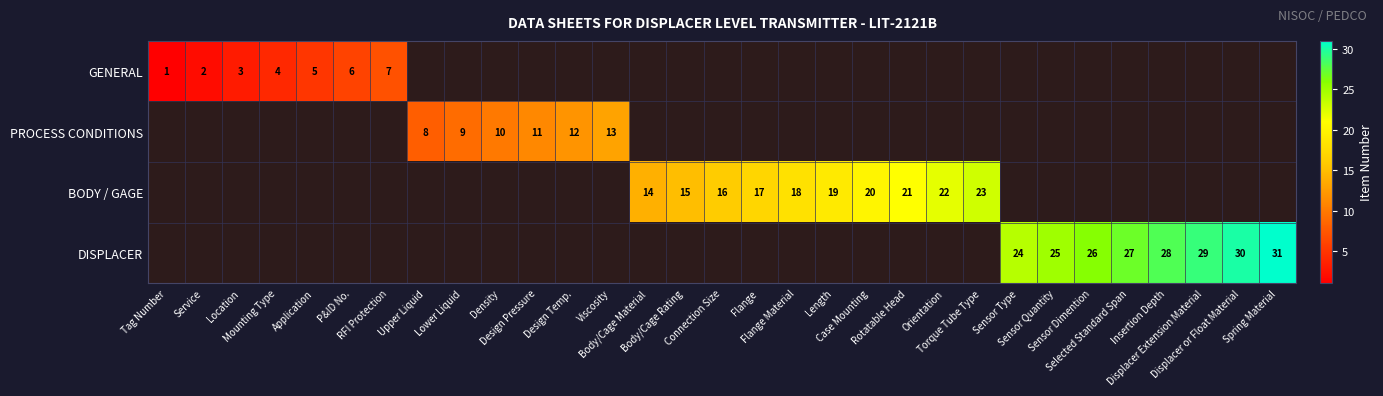

How many data points does each series have?

31